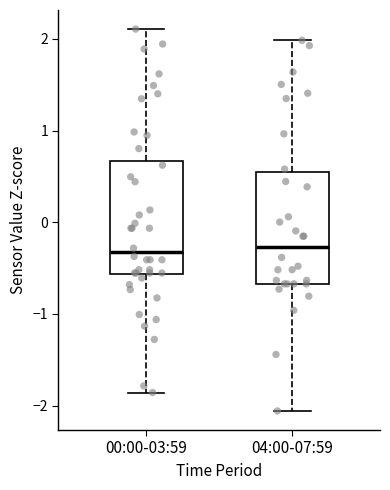

Where is the upper edge of the box for 04:00-07:59 on the y-axis? The values are not printed on the chart, so give them approximately, as read against the axis.

0.5